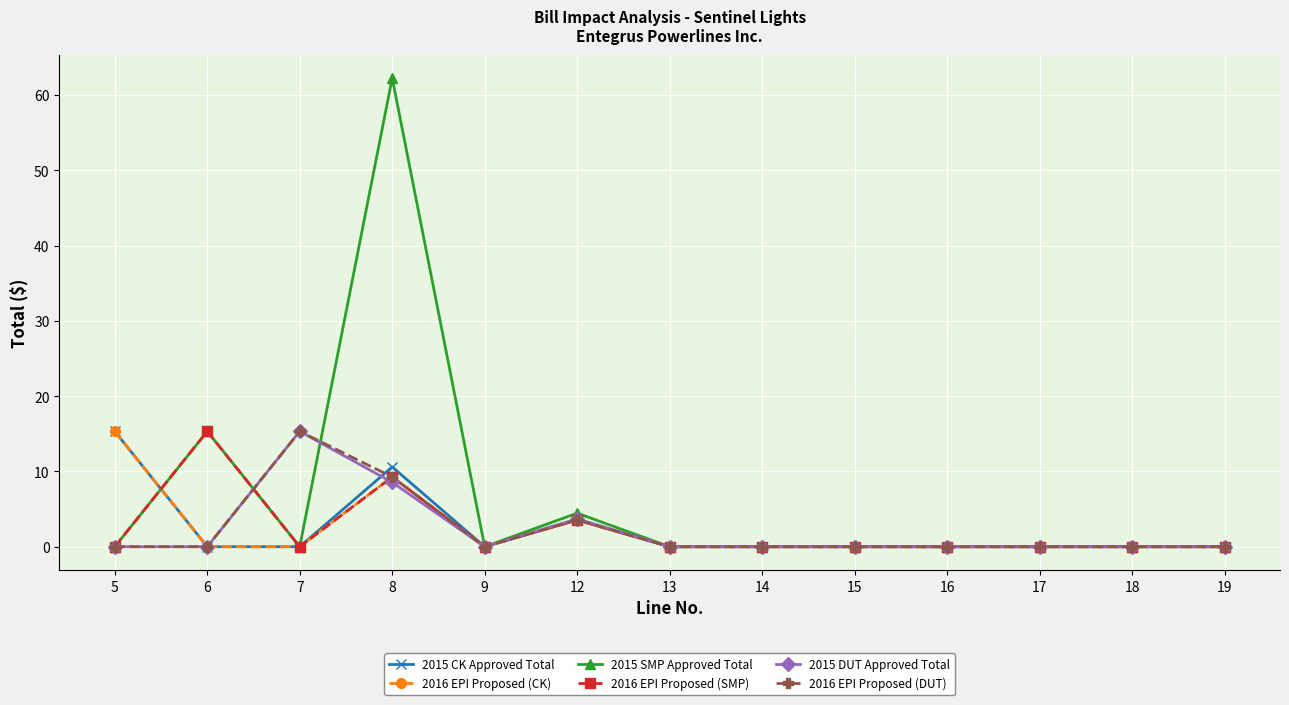

Where is the first local maximum for 2015 CK Approved Total?

8